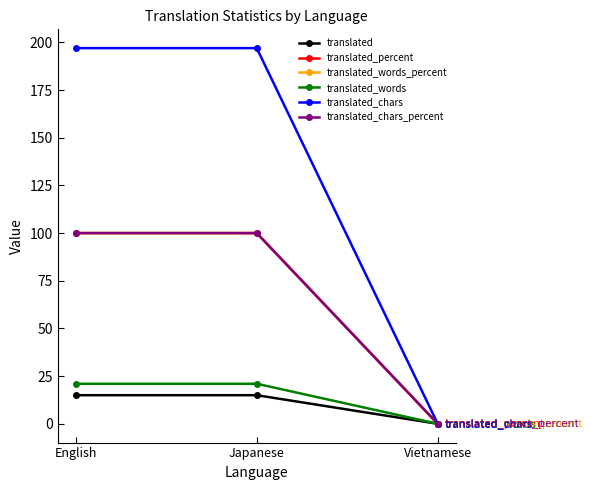

What is the sum of all translated_chars_percent values?

200